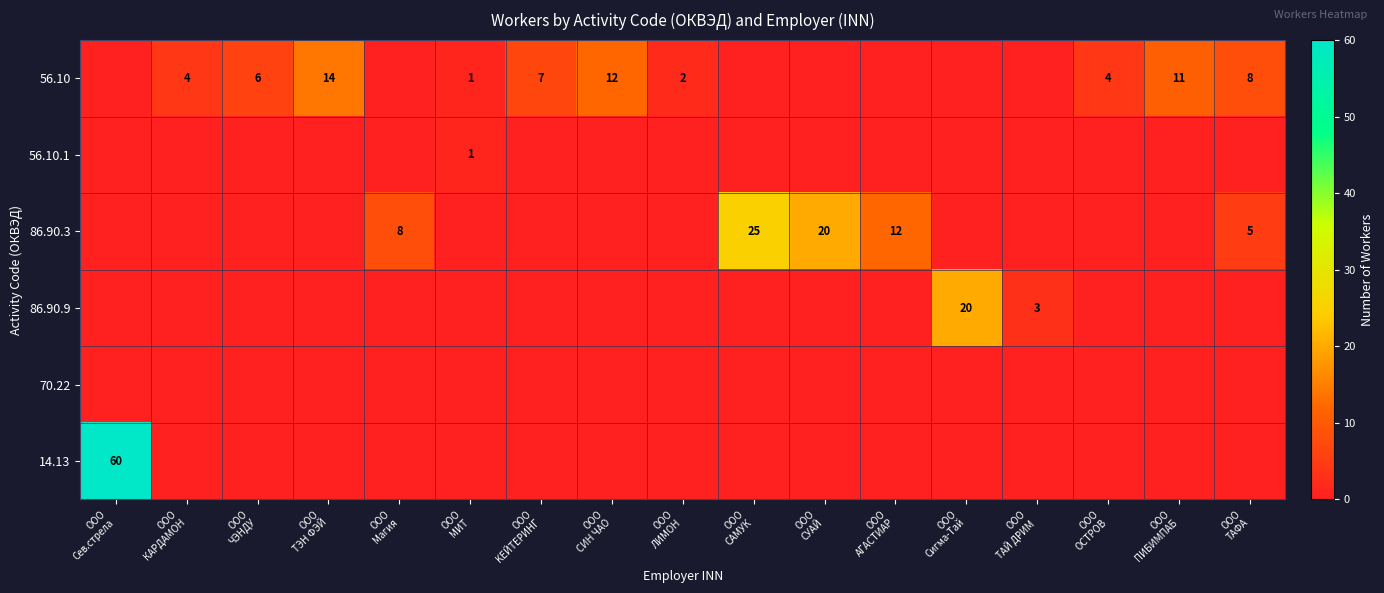

Where is 56.10 nearest to the value 7?

ООО KEЙТЕРИНГ